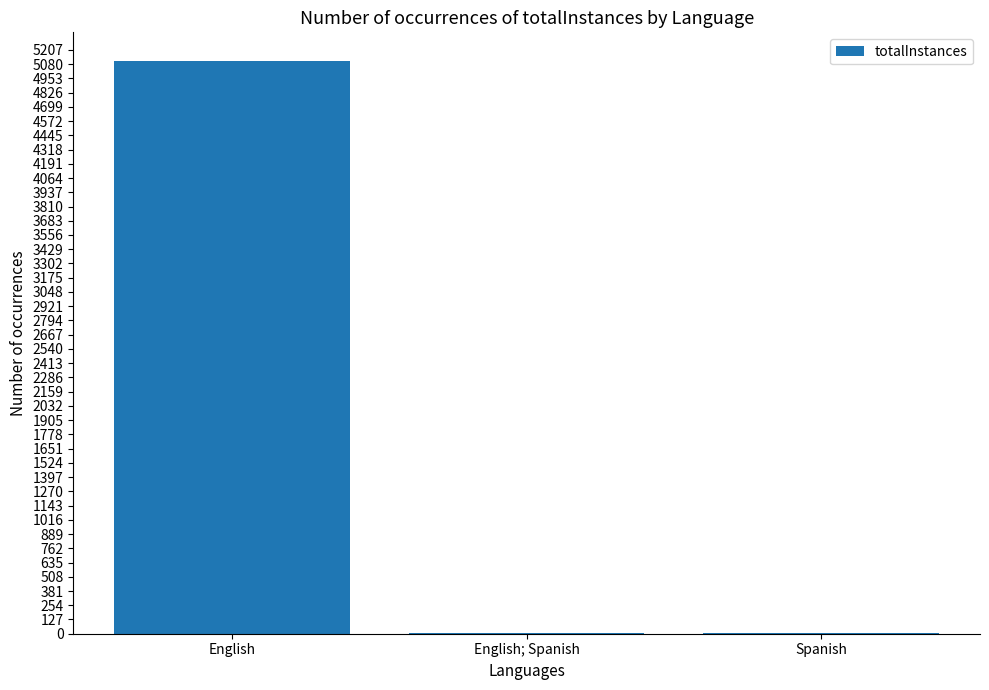

Where does the data first go above 4?

English